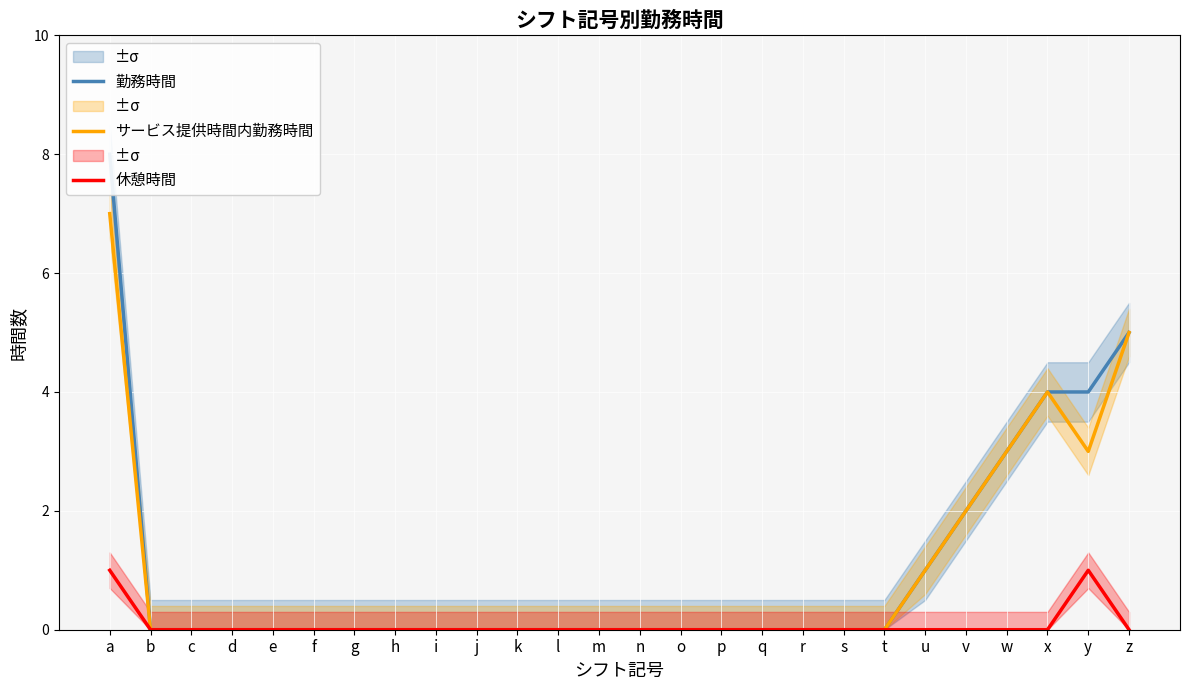

True or false: 勤務時間 and 休憩時間 intersect in this chart.

False